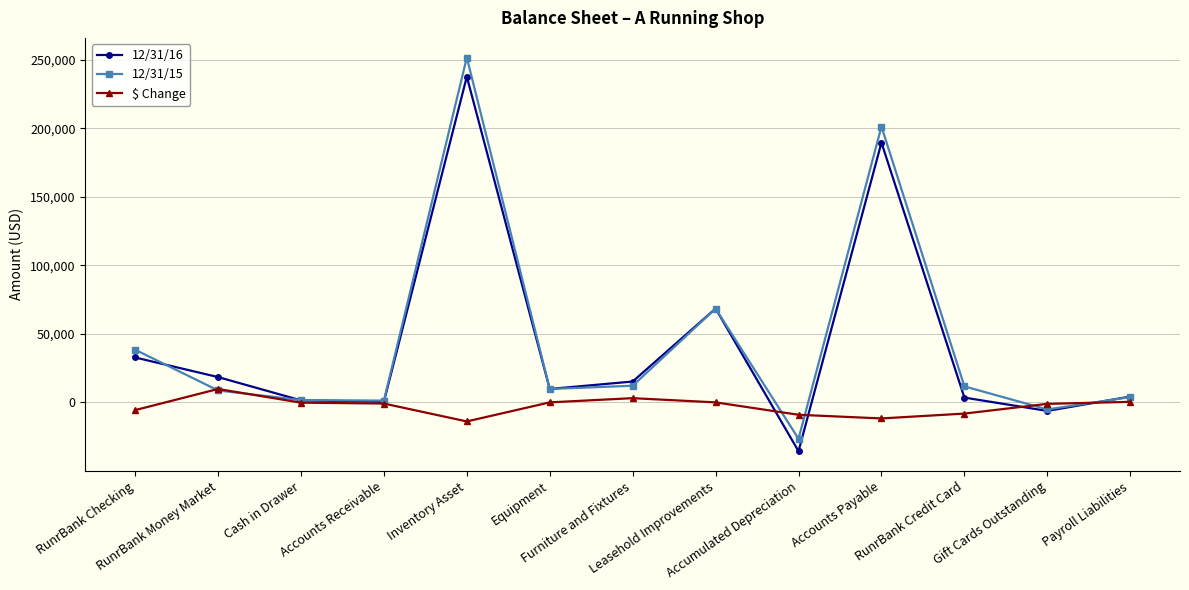

What are all the series names shown in the legend?

12/31/16, 12/31/15, $ Change